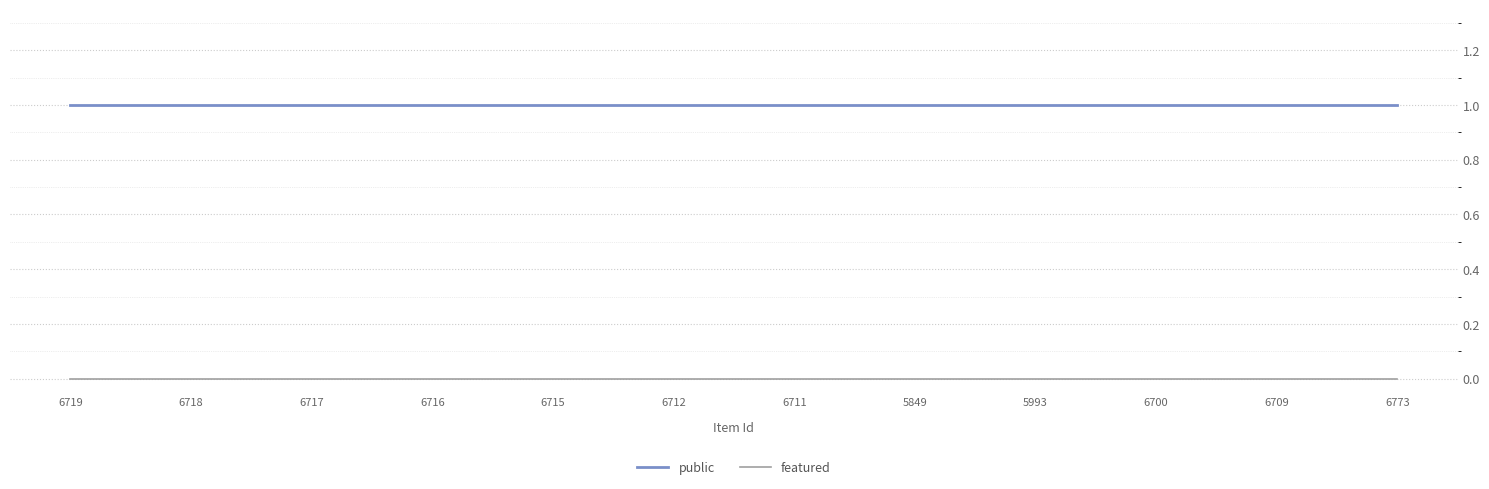

What position from the left is 6773?

12